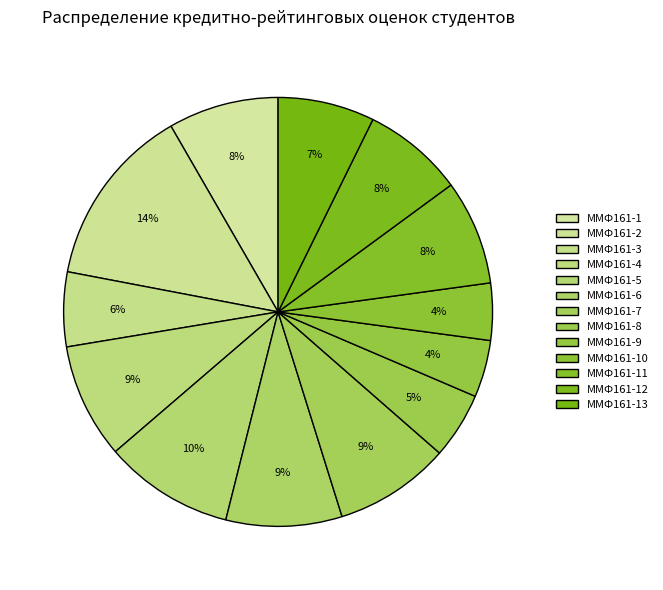

What percentage do ММФ161-6 and ММФ161-9 together represent?

13.0%